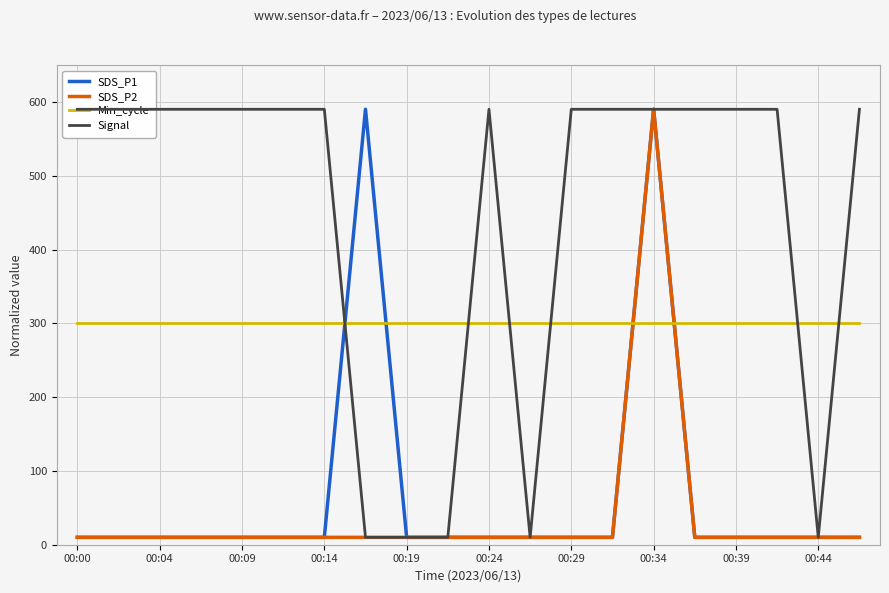

What is the value of the Signal point at the 4th from the left?

590